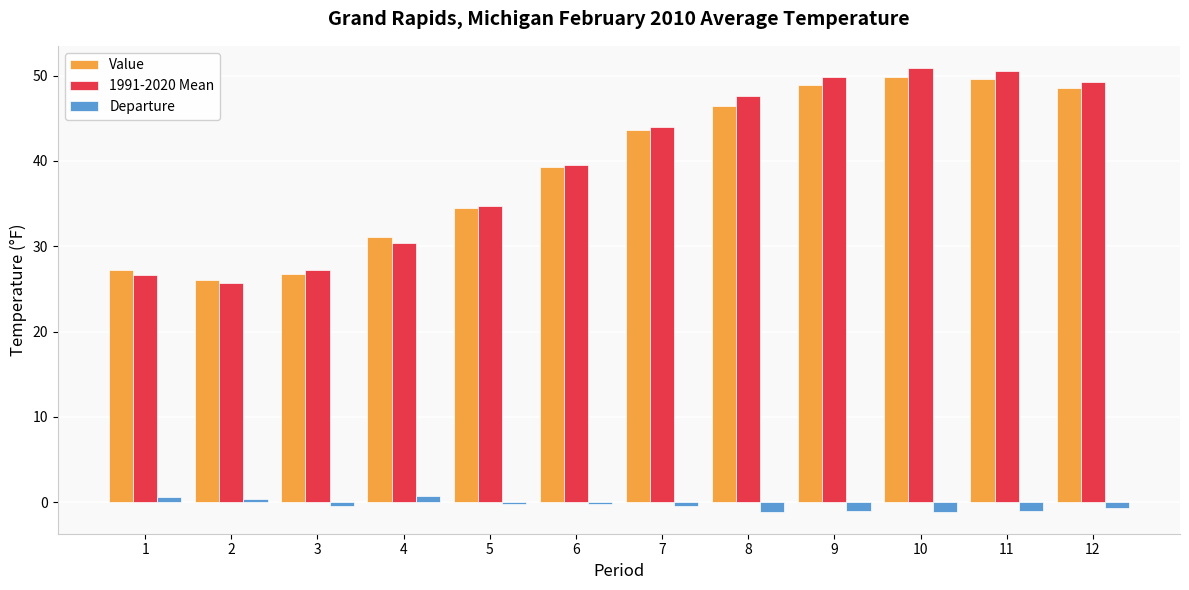

What is the difference between the maximum and second lowest values in the Departure series?

1.8